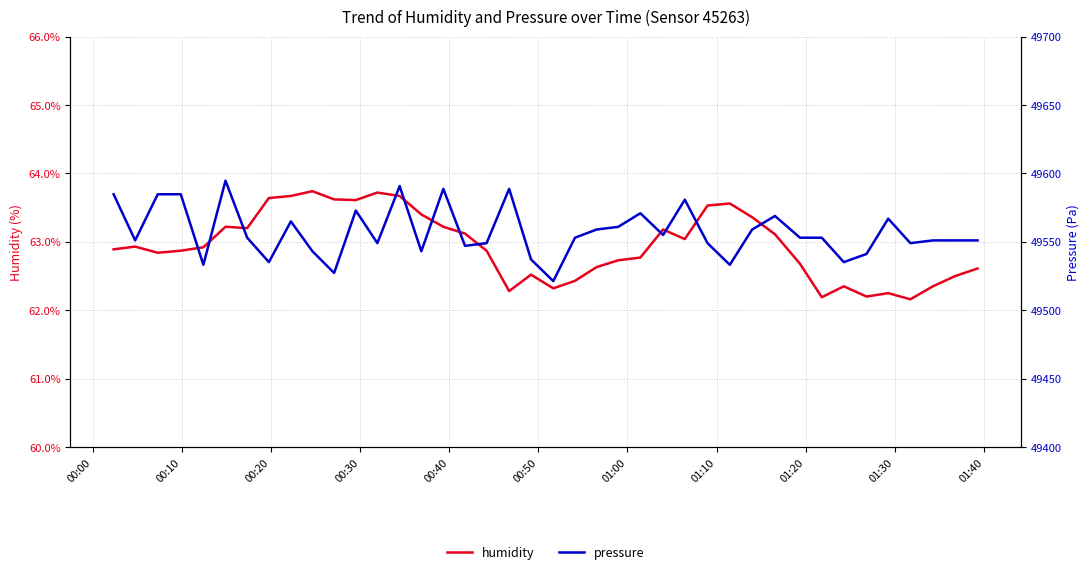

How many lines are shown in the chart?

2